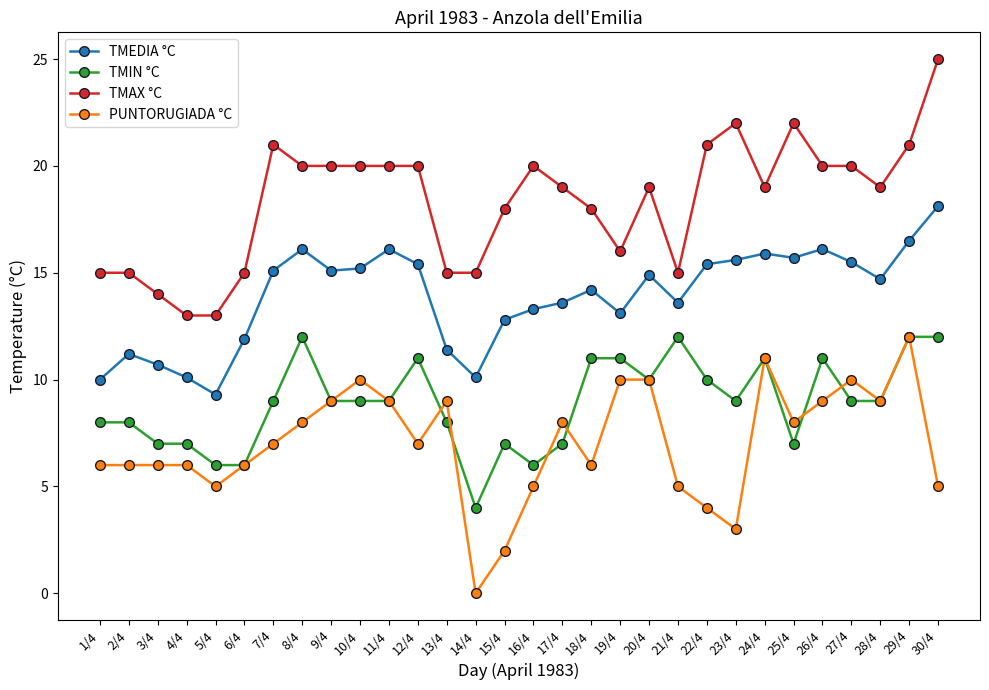

What is the label of the 8th point from the right?

23/4